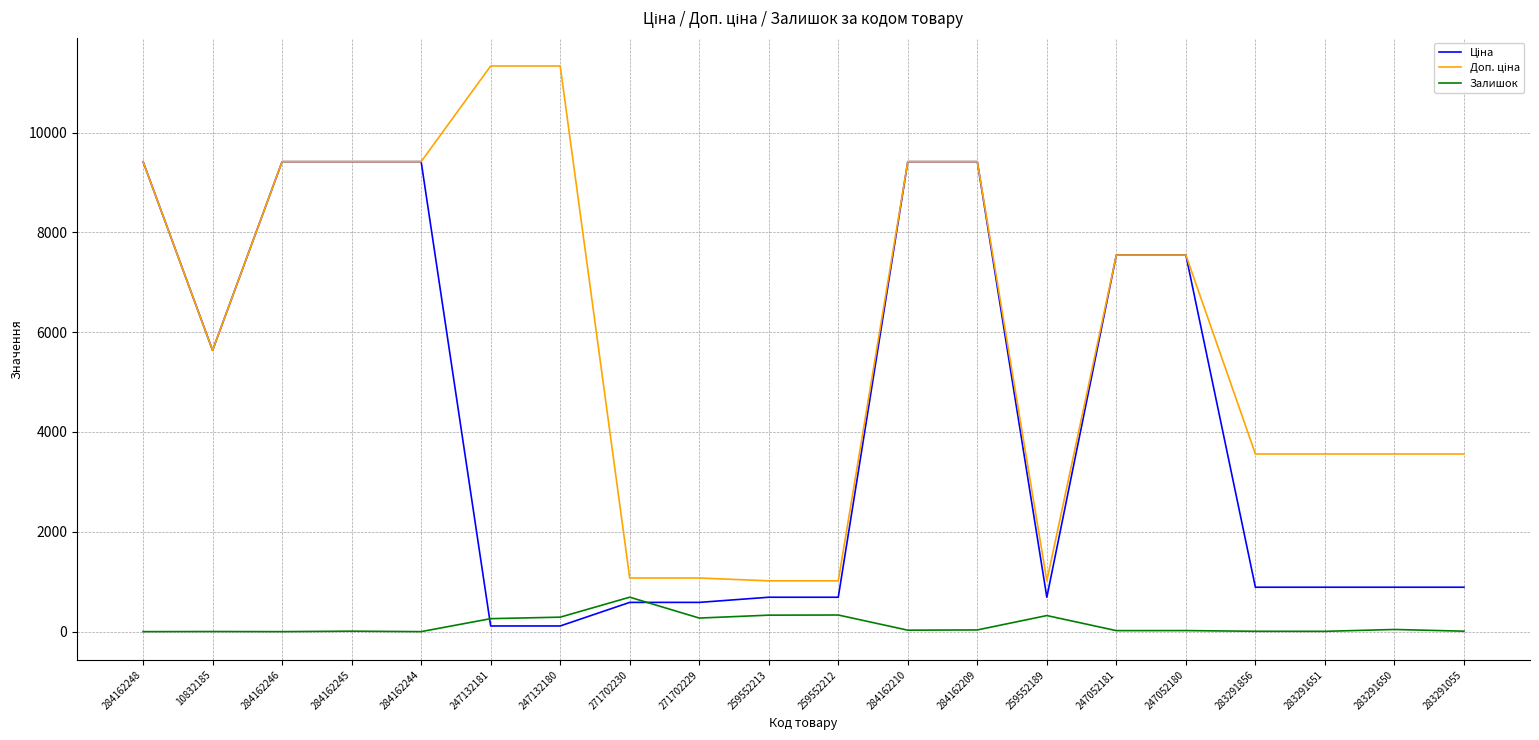

How many series are shown in this chart?

3